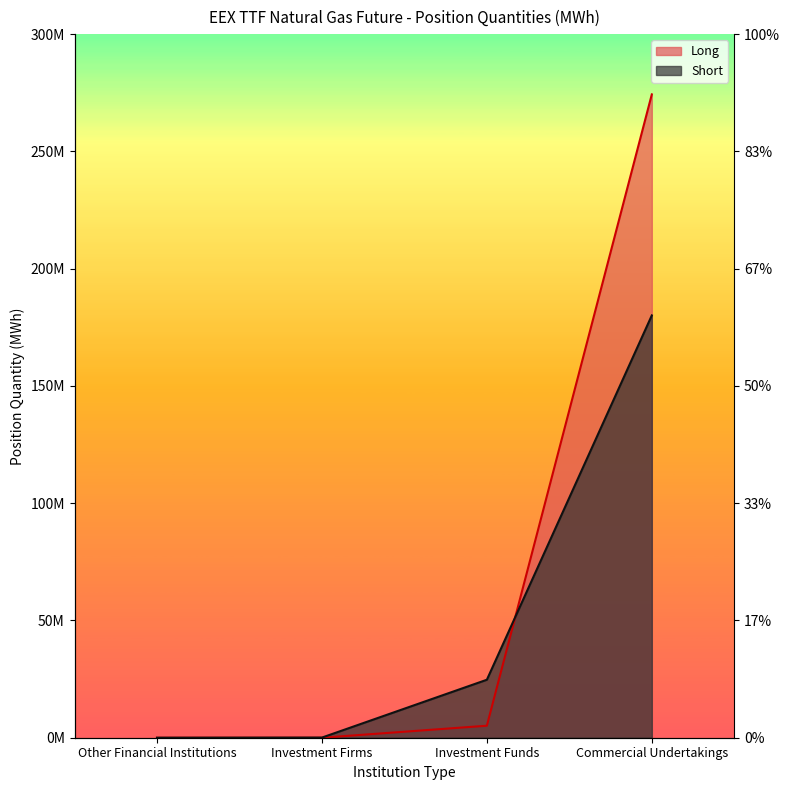

What is the average value of the Short series?

51210939